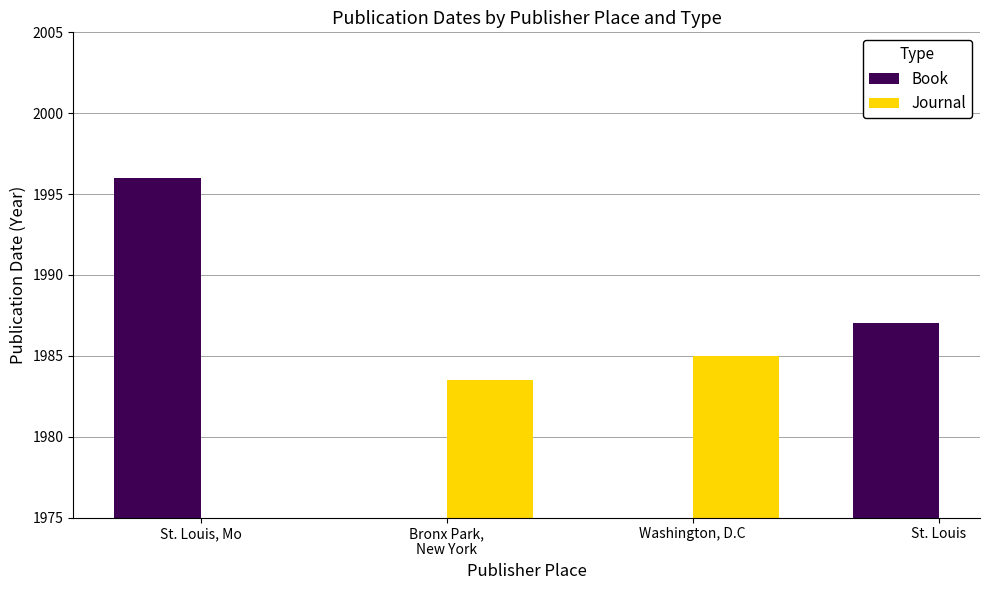

At which label is Book closest to 1991?

St. Louis